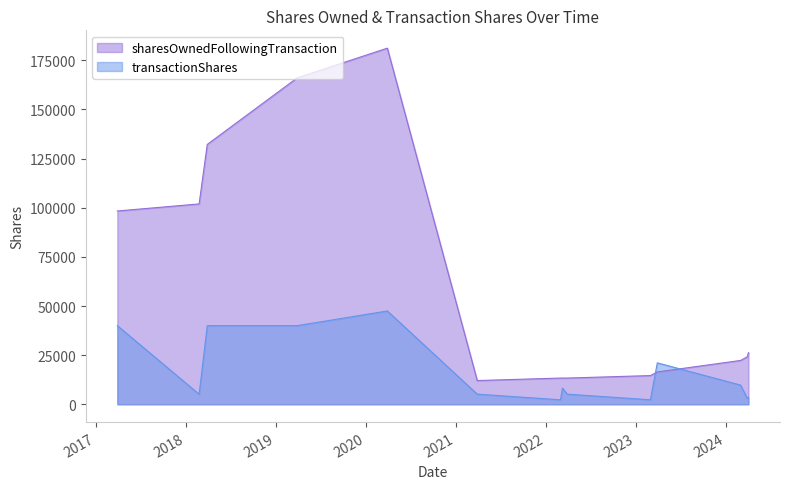

Which series ends up on top after the final intersection of transactionShares and sharesOwnedFollowingTransaction?

sharesOwnedFollowingTransaction